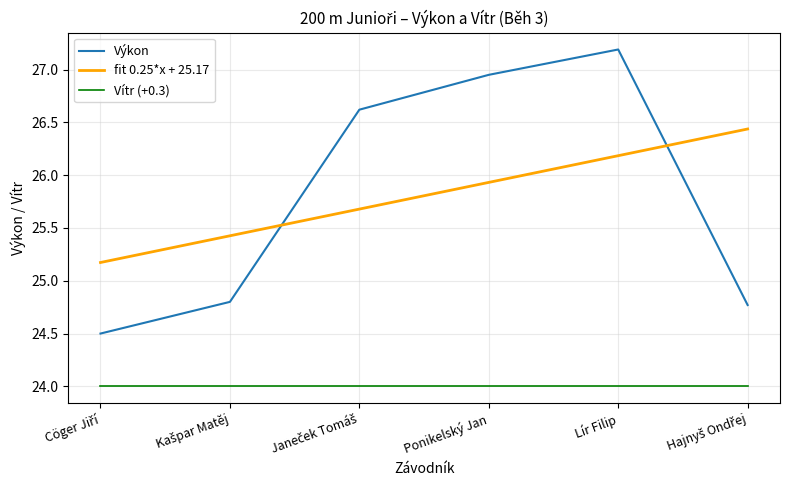

What is the difference between the maximum and second lowest values in the fit 0.25*x + 25.17 series?

1.0